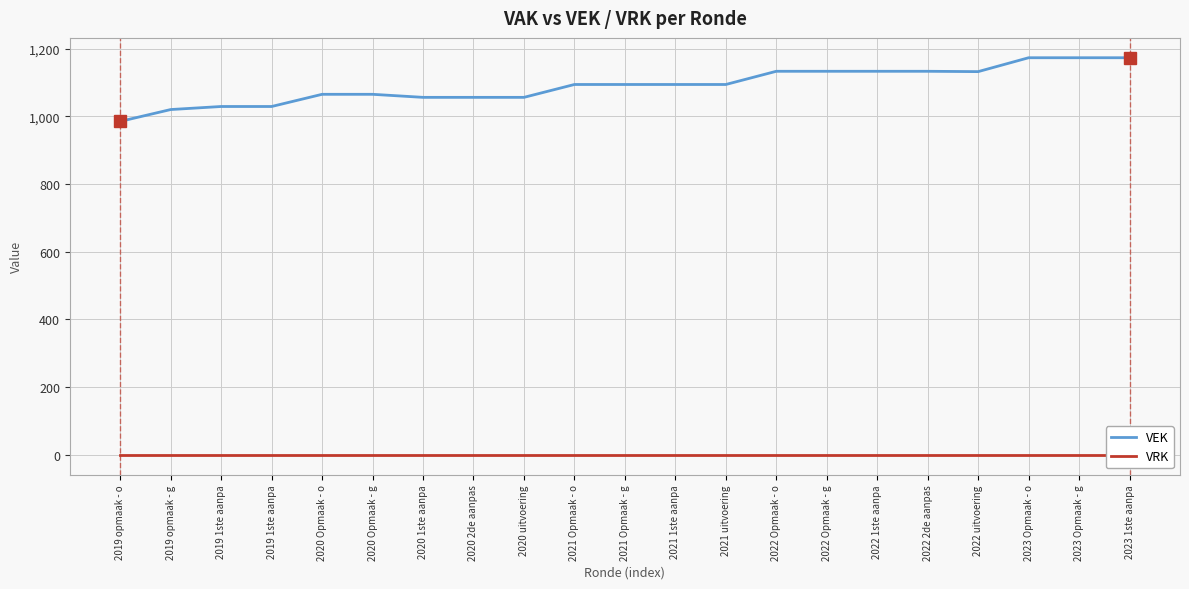

What is the label of the 4th point from the right?

2022 uitvoering